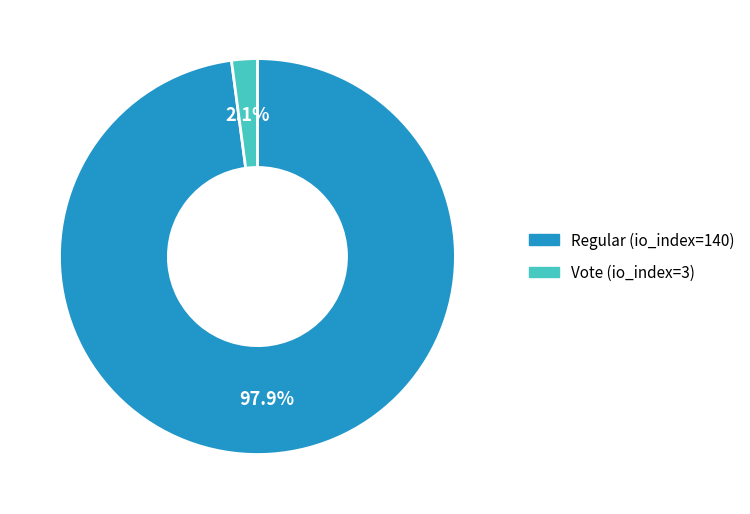

Is Vote (io_index=3) the majority of the pie?

No